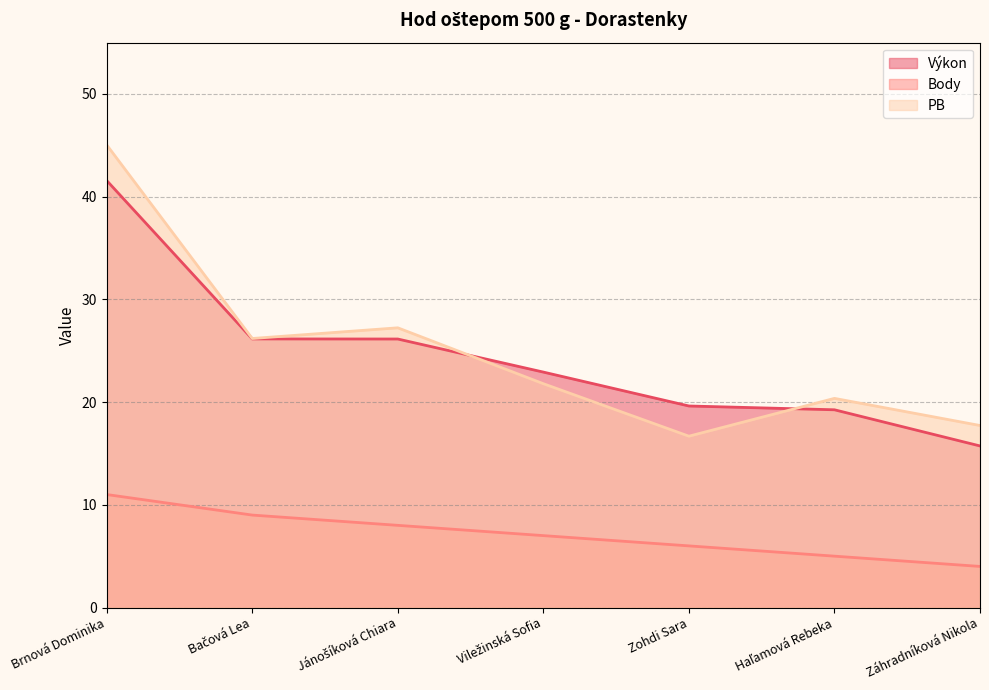

True or false: PB has a value of 26.2 at Bačová Lea.

True